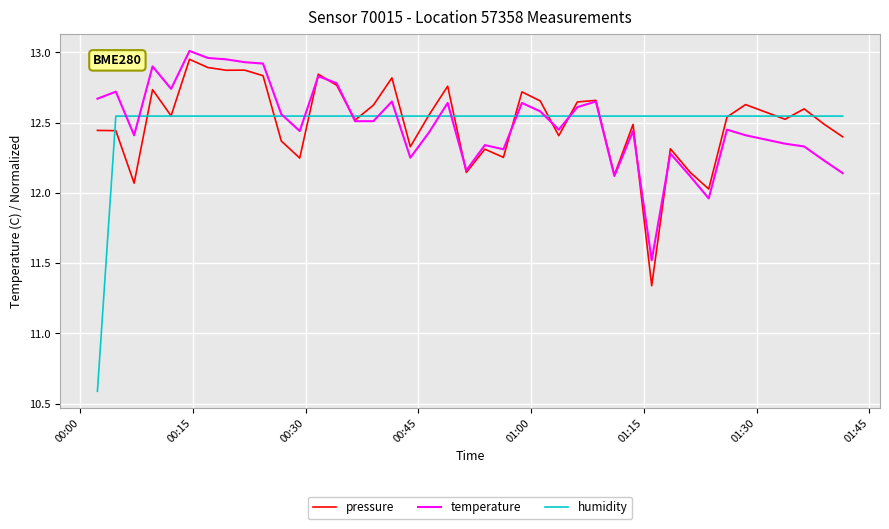

Which series has the widest spread of values?

humidity